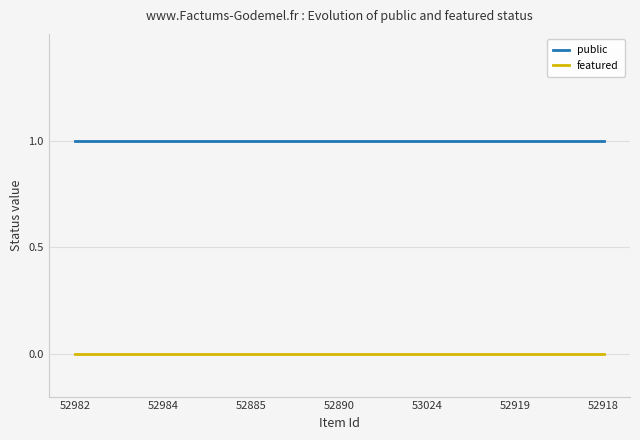

Count the number of categories in the chart.

7